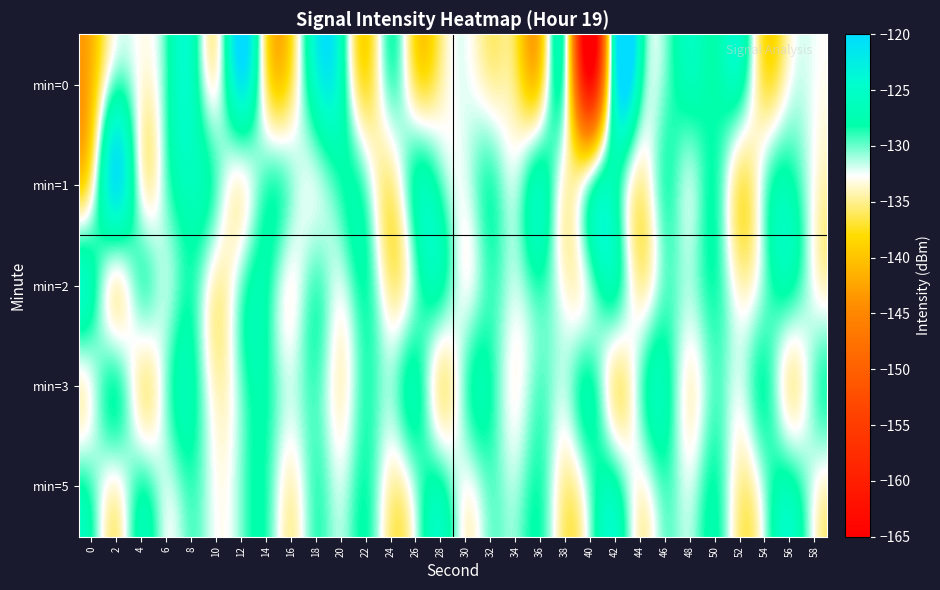

Reading left to right, list all the values displayed in this chart.

min=0: 0=-140.6	2=-129.4	4=-133.1	6=-129.3	8=-125.7	10=-132.8	12=-122.0	14=-135.1	16=-136.3	18=-124.9	20=-126.1	22=-137.0	24=-129.8	26=-135.9	28=-134.7	30=-132.3	32=-134.3	34=-135.7	36=-137.4	38=-131.5	40=-162.0	42=-124.6	44=-127.2	46=-130.2	48=-126.8	50=-128.0	52=-127.2	54=-136.4	56=-132.7	58=-132.5
min=1: 0=-134.4	2=-121.5	4=-132.5	6=-130.2	8=-126.4	10=-129.7	12=-133.2	14=-129.3	16=-130.6	18=-131.6	20=-128.5	22=-130.2	24=-135.1	26=-127.8	28=-129.3	30=-132.1	32=-128.9	34=-131.4	36=-126.7	38=-133.8	40=-130.5	42=-127.3	44=-134.6	46=-129.1	48=-131.2	50=-128.4	52=-135.7	54=-130.8	56=-127.6	58=-132.9
min=2: 0=-127.3	2=-133.5	4=-129.8	6=-131.2	8=-128.6	10=-134.1	12=-130.4	14=-127.9	16=-132.7	18=-129.5	20=-131.8	22=-128.3	24=-134.9	26=-130.1	28=-127.7	30=-132.4	32=-129.2	34=-131.5	36=-128.8	38=-133.3	40=-130.7	42=-127.5	44=-134.4	46=-129.9	48=-131.1	50=-128.5	52=-133.8	54=-130.3	56=-127.8	58=-132.6
min=3: 0=-132.1	2=-128.7	4=-134.3	6=-130.6	8=-127.4	10=-133.9	12=-130.2	14=-128.1	16=-131.7	18=-129.4	20=-133.6	22=-128.9	24=-130.8	26=-127.6	28=-134.5	30=-130.0	32=-128.3	34=-132.8	36=-129.7	38=-131.3	40=-128.0	42=-134.7	44=-130.5	46=-127.2	48=-133.4	50=-129.6	52=-131.9	54=-128.4	56=-134.1	58=-130.3
min=5: 0=-129.5	2=-133.2	4=-128.8	6=-131.6	8=-129.1	10=-132.7	12=-130.4	14=-128.6	16=-133.9	18=-129.3	20=-131.7	22=-128.4	24=-134.2	26=-130.8	28=-127.9	30=-132.5	32=-129.8	34=-131.1	36=-128.7	38=-134.8	40=-130.1	42=-127.6	44=-133.1	46=-129.4	48=-131.8	50=-128.2	52=-134.6	54=-130.7	56=-127.3	58=-132.3